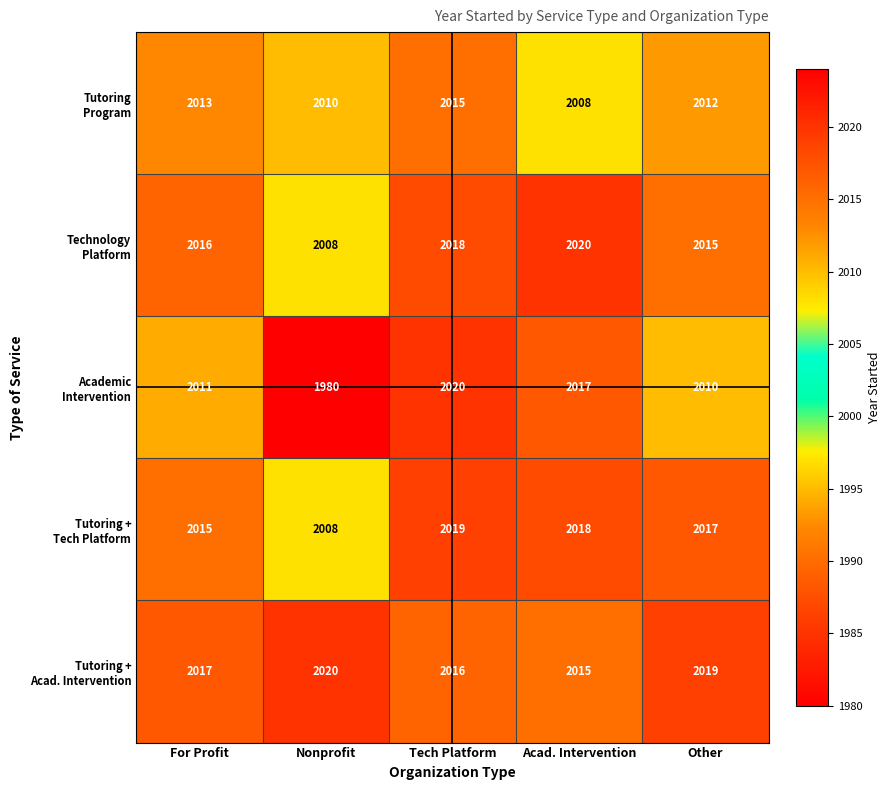

At how many categories does at least one series exceed 2016?

5